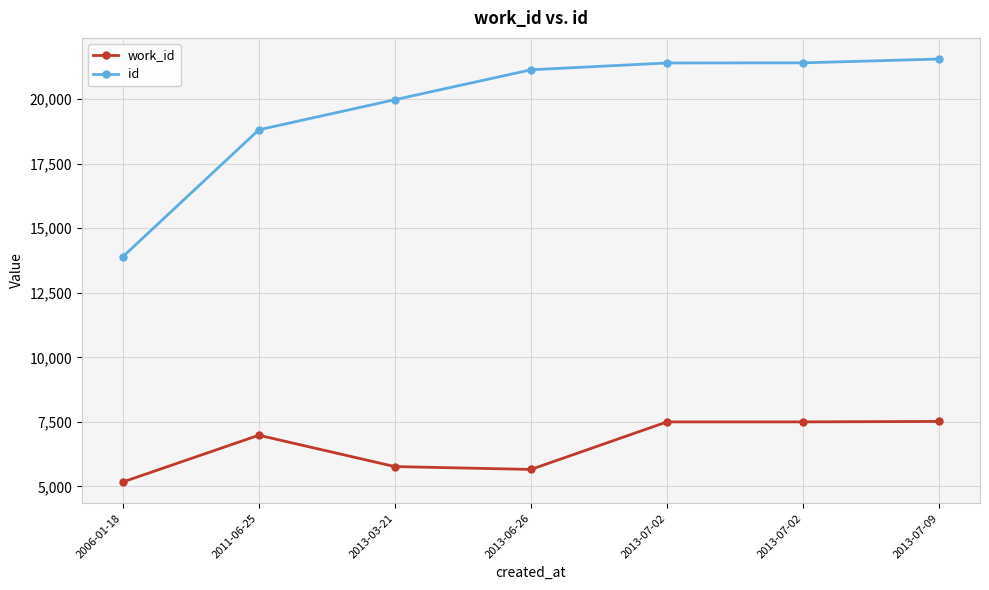

Where does the id series first go above 21140?

2013-07-02